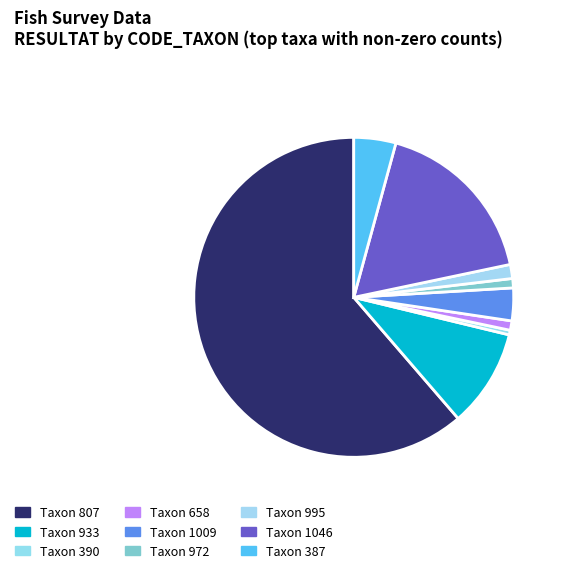

How many slices are in this pie chart?

9